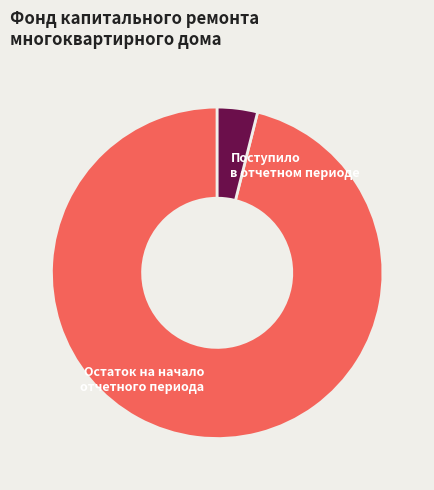

Do Остаток на начало отчетного периода and Поступило в отчетном периоде together represent more than half of the pie?

Yes